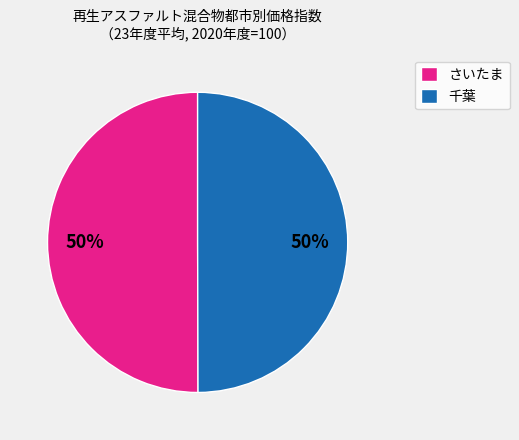

To the nearest percent, what percentage of the pie is 千葉?

50%